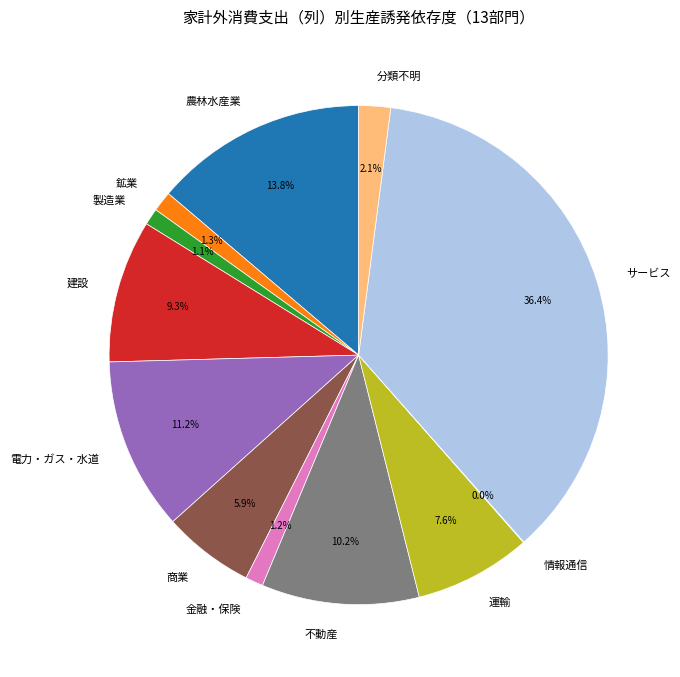

Combined, do 電力・ガス・水道 and サービス account for over 50%?

No